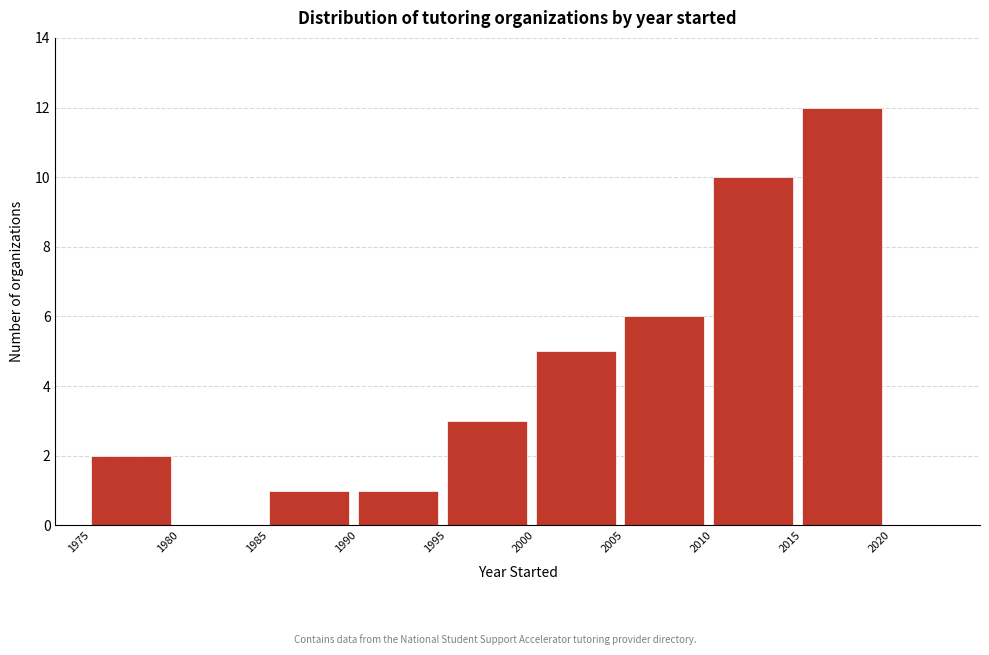

Reading left to right, transcribe this chart: for each bar, give the range it covers on the x-axis and its height. The values are not printed on the chart, so give them approximately, as read against the axis.

1975 to 1980: 2
1980 to 1985: 0
1985 to 1990: 1
1990 to 1995: 1
1995 to 2000: 3
2000 to 2005: 5
2005 to 2010: 6
2010 to 2015: 10
2015 to 2020: 12